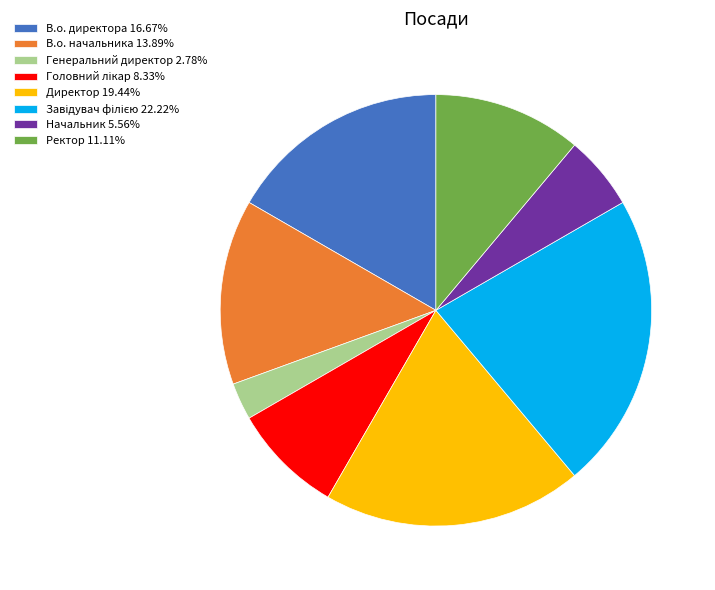

Is there a majority slice in this chart?

No